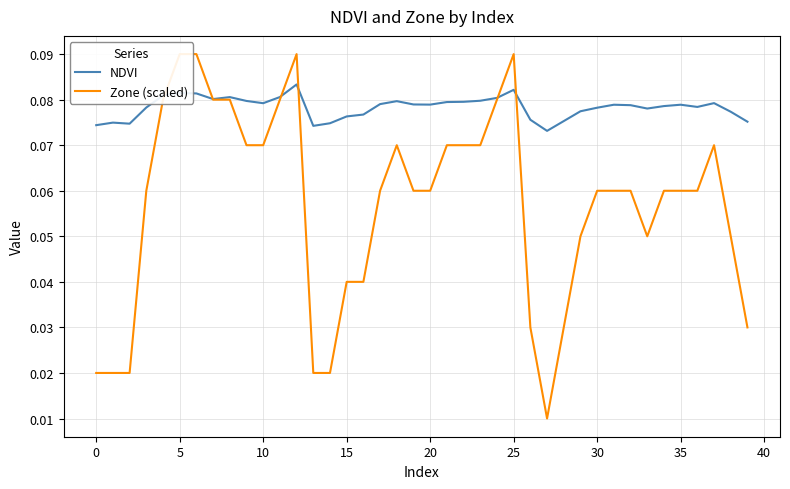

How many lines are shown in the chart?

2